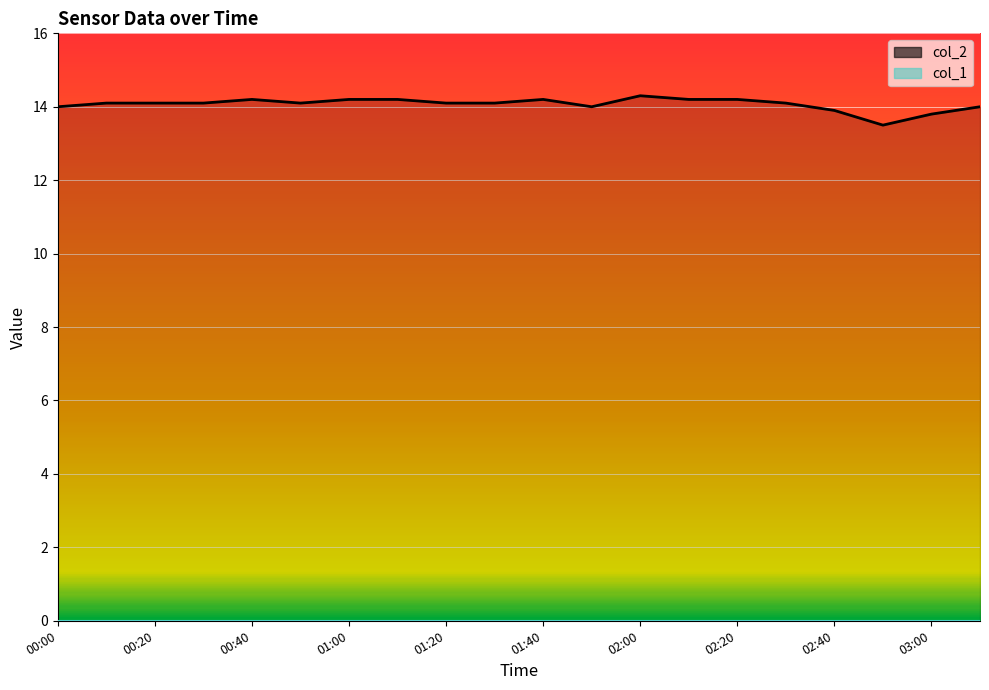

Is it true that the value at 00:20 is 14.1?

True